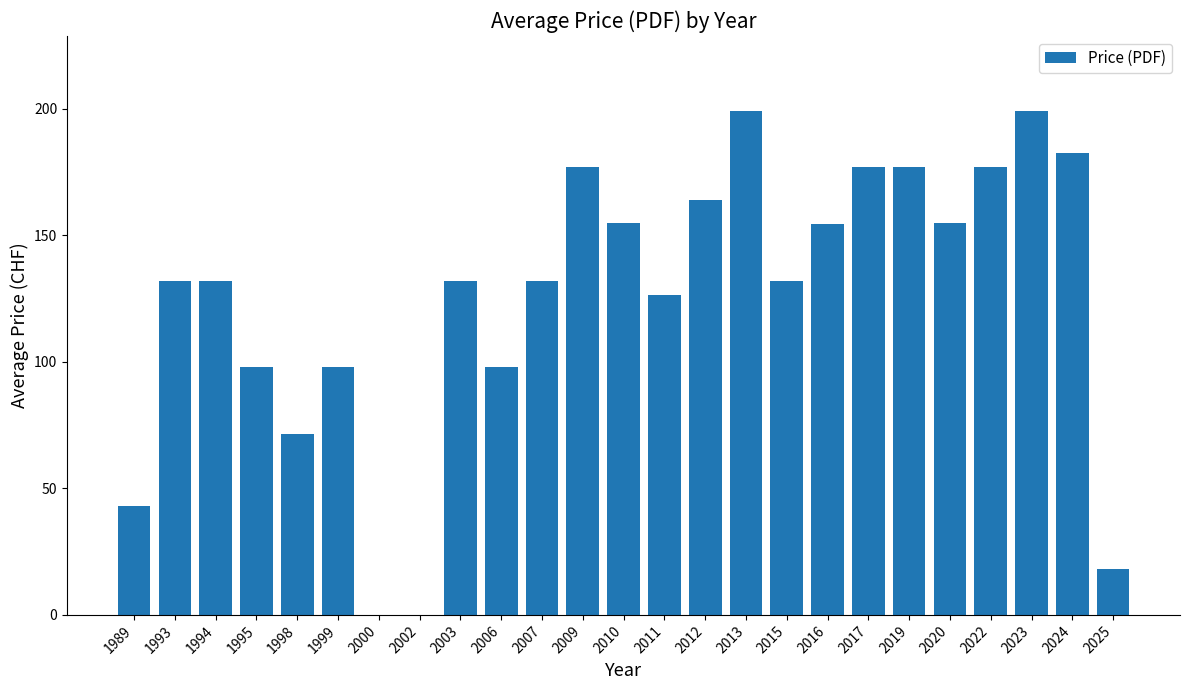

How many categories are shown in the chart?

25